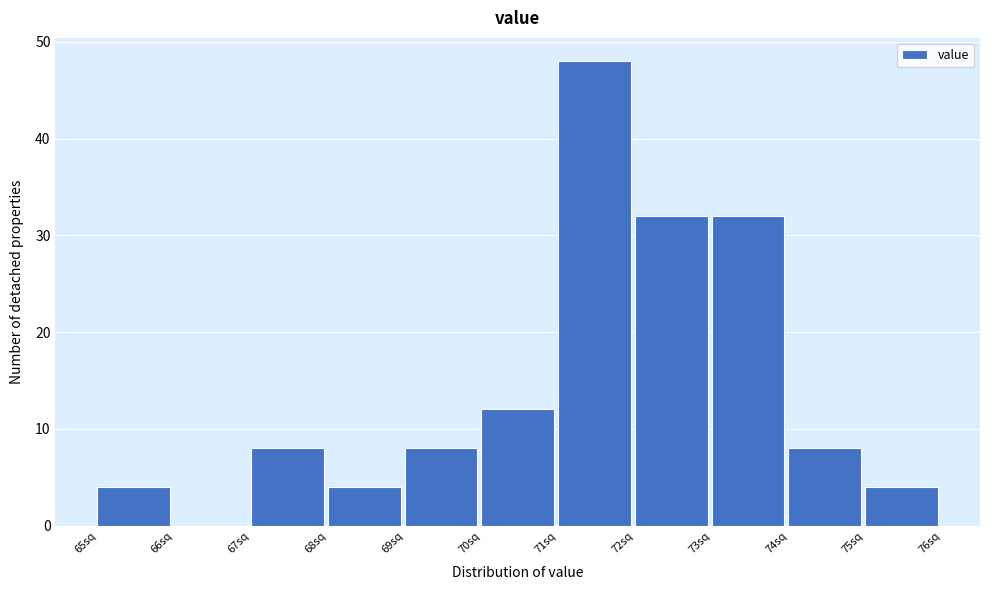

Over which range of the x-axis is the bar tallest?

71 to 72